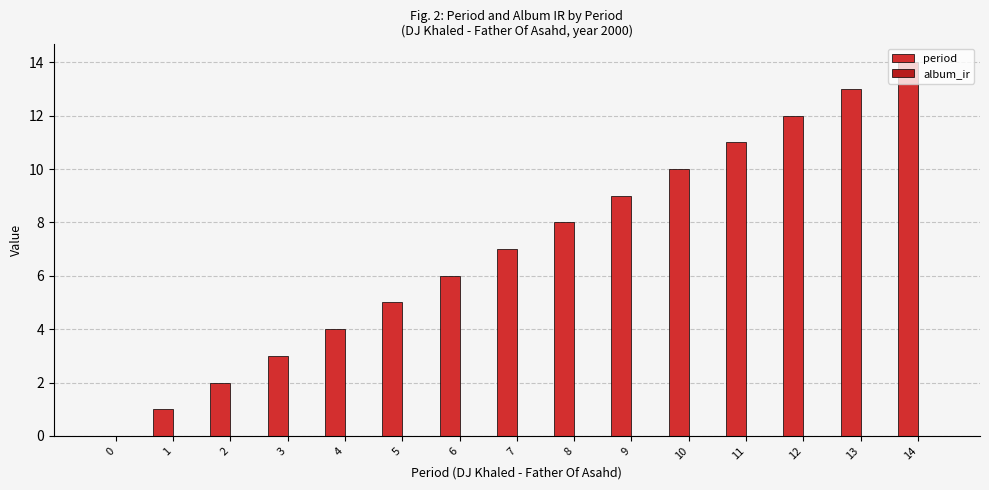

How many values are above zero?

14